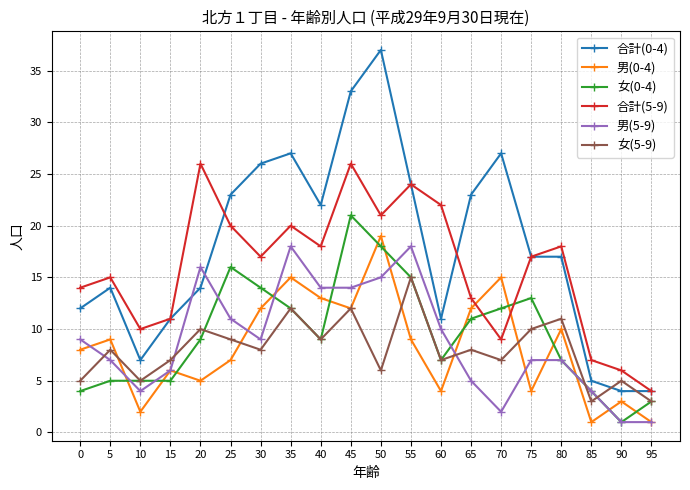

True or false: 合計(0-4) has a value of 40 at 25.

False